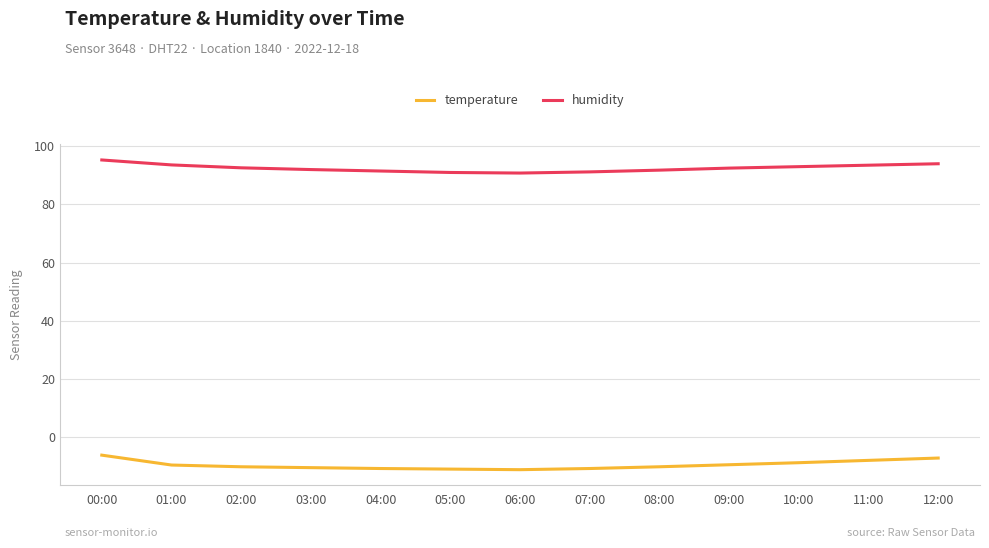

True or false: temperature and humidity cross at least once.

False